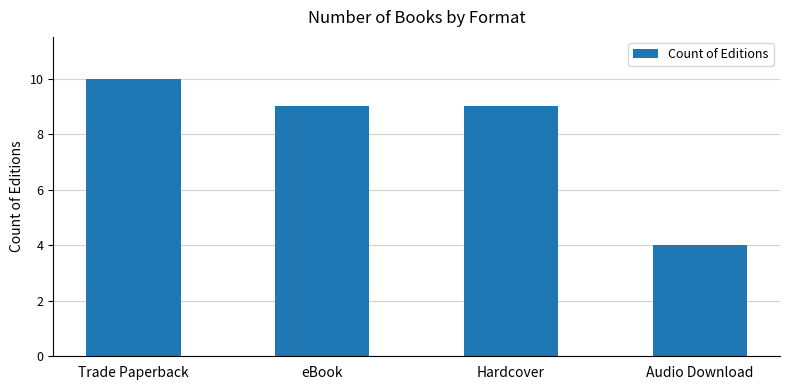

Reading left to right, list all the values displayed in this chart.

Trade Paperback=10	eBook=9	Hardcover=9	Audio Download=4